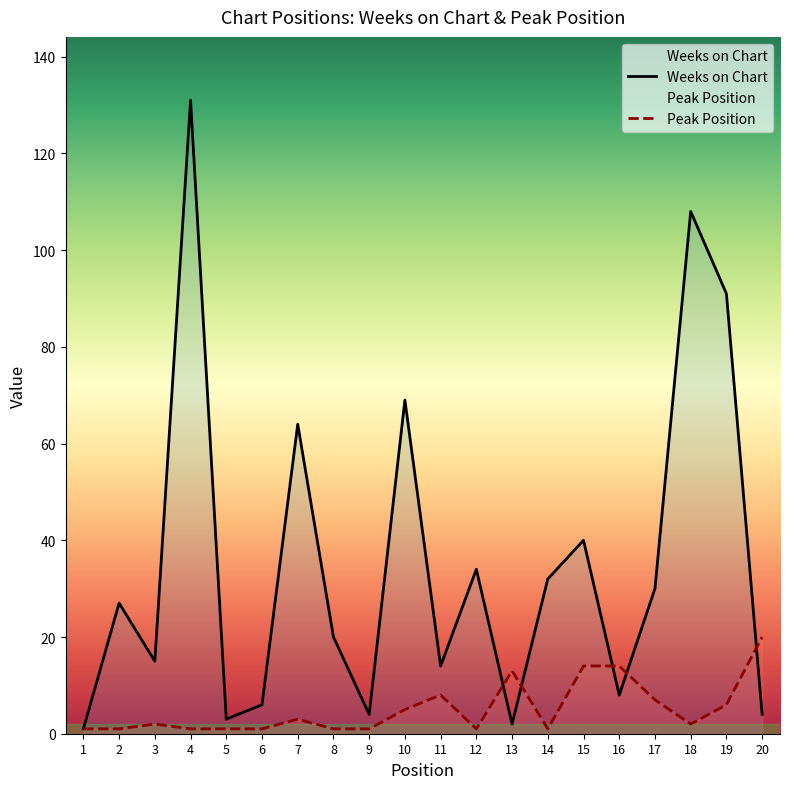

Is the value of Weeks on Chart at 18 greater than the value of Peak Position at 4?

Yes